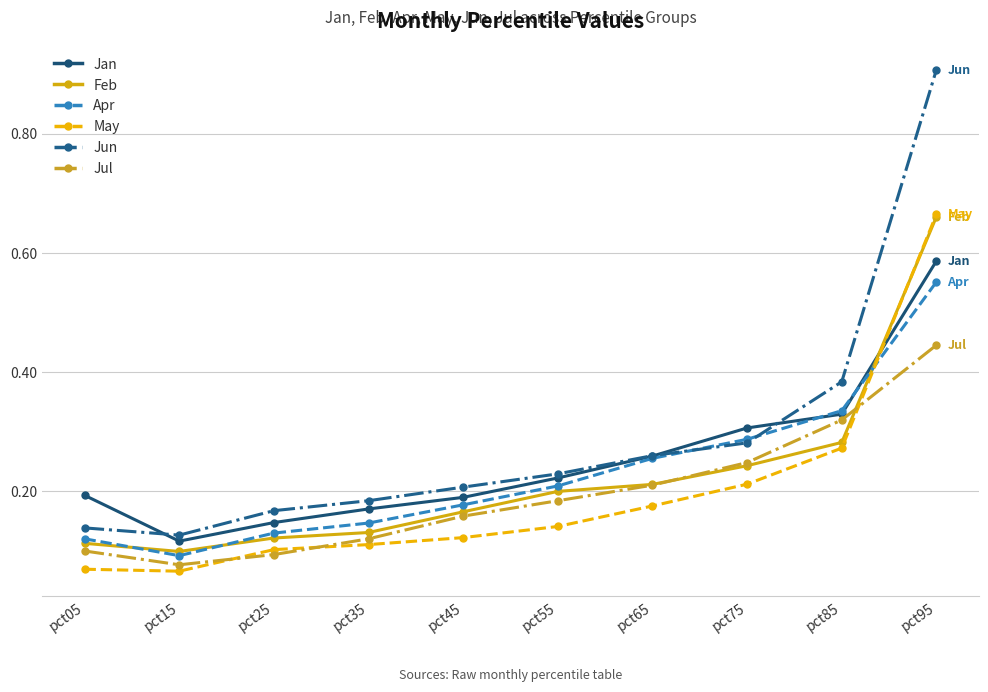

How many lines are shown in the chart?

6